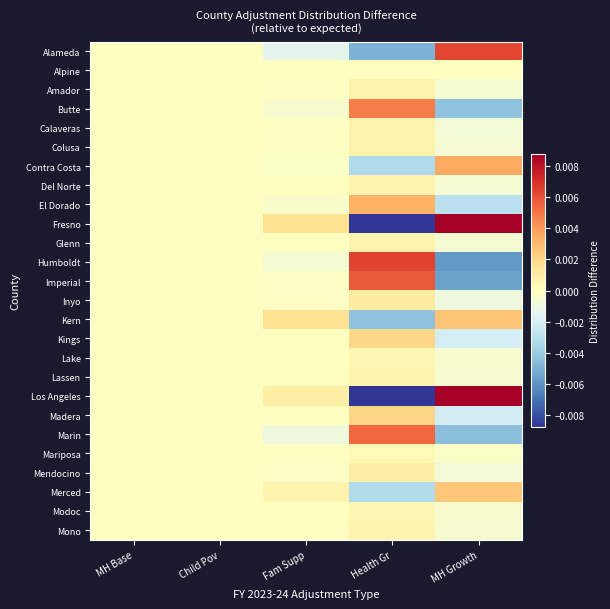

How many categories are shown in the chart?

5